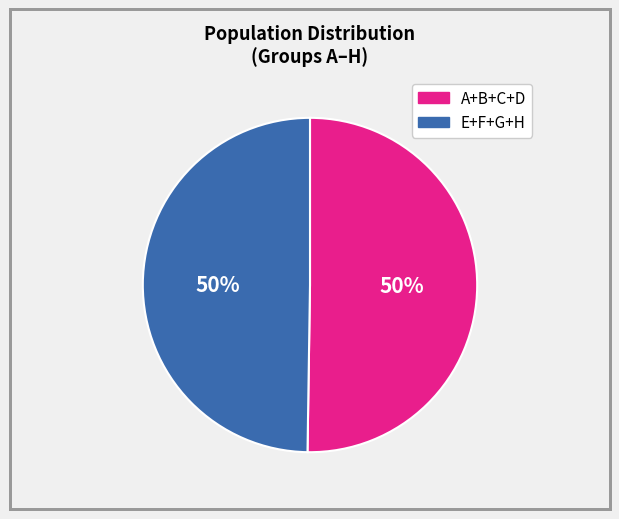

The E+F+G+H slice represents 39% of the pie. True or false?

False